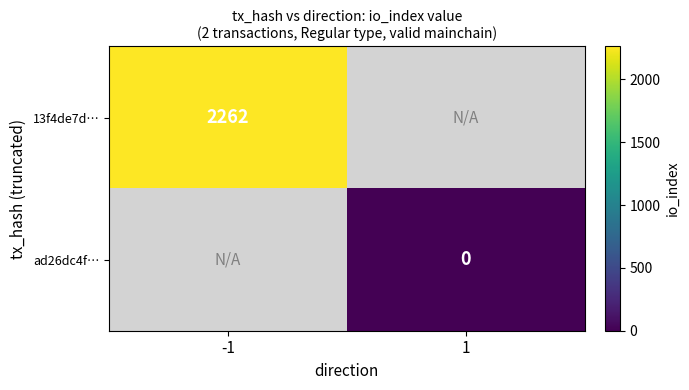

True or false: 13f4de7d… has a value of 2262 at -1.

True